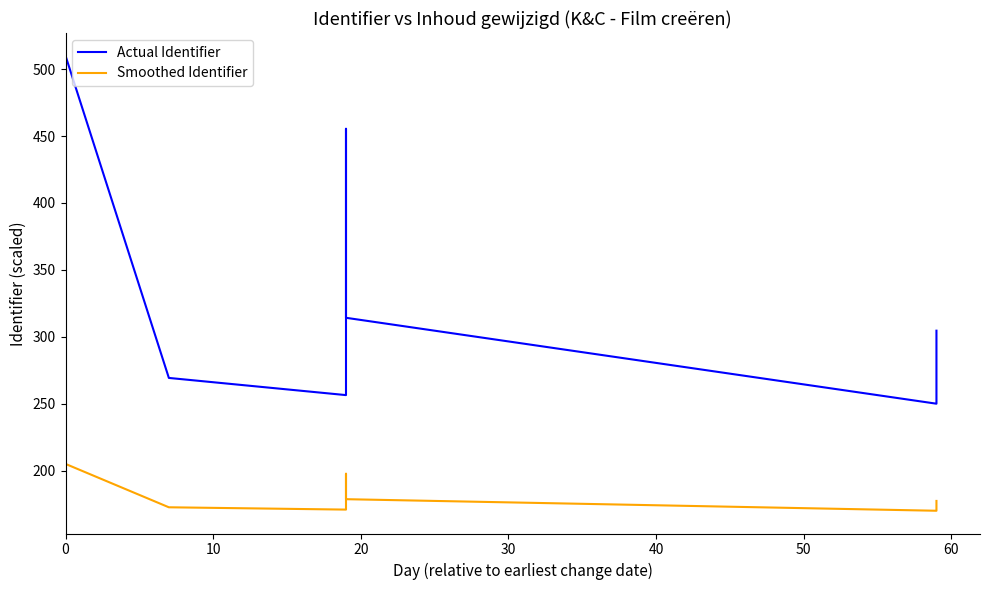

True or false: Actual Identifier and Smoothed Identifier cross at least once.

False